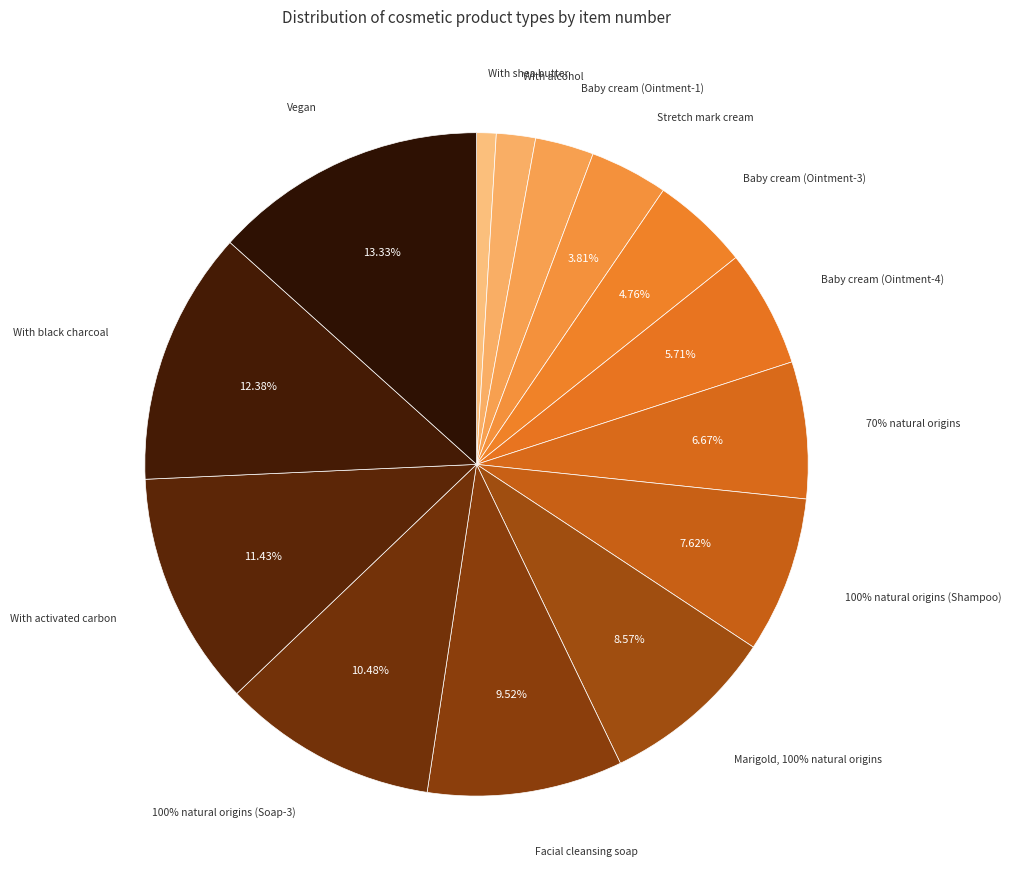

Which category has the smallest portion of the pie?

With shea butter